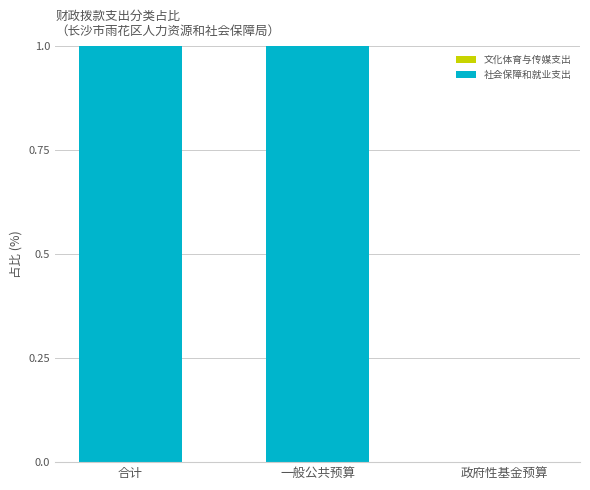

Are the bars horizontal?

No